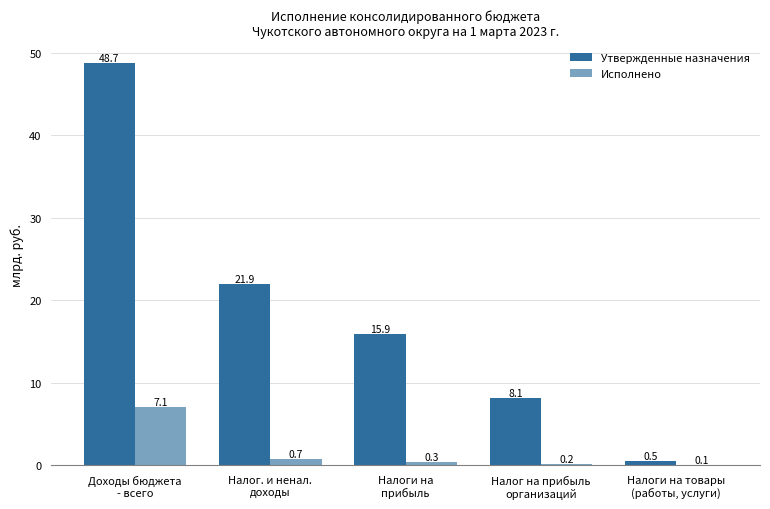

True or false: Утвержденные назначения has a value of 15.9 at Налоги на
прибыль.

True